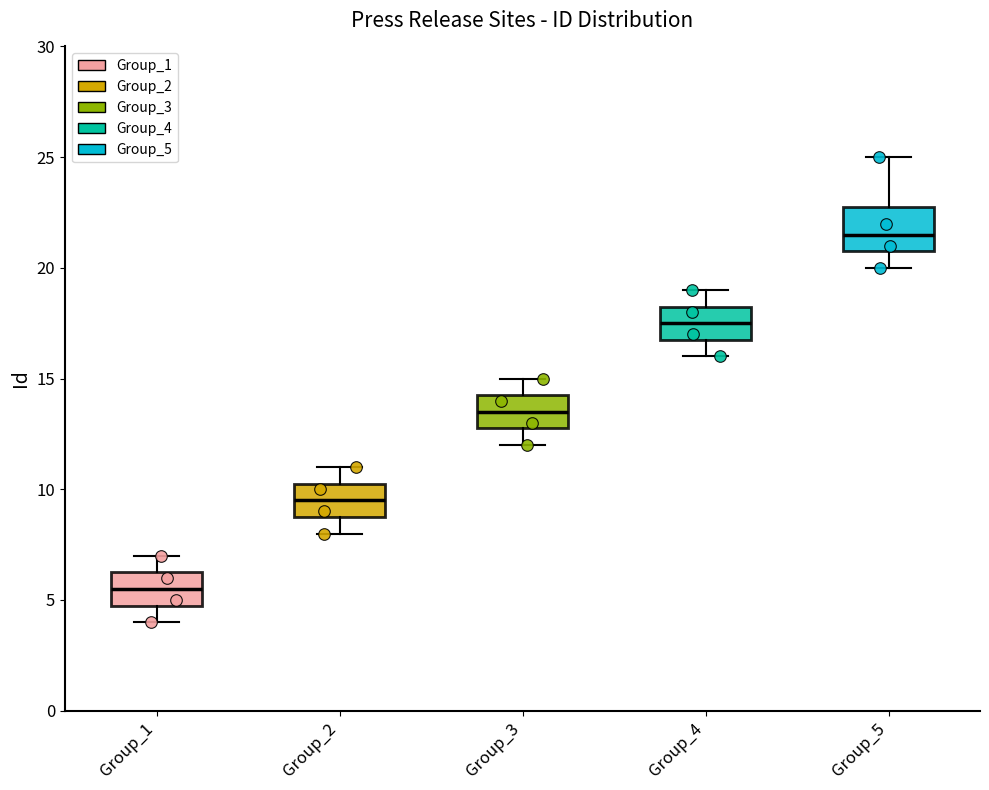

Which box has the highest median line?

Group_5